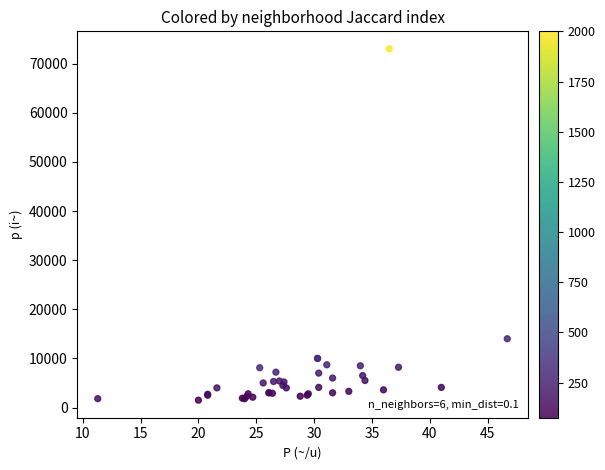

What Y value in the scatter plot is closest to 37250?

14000